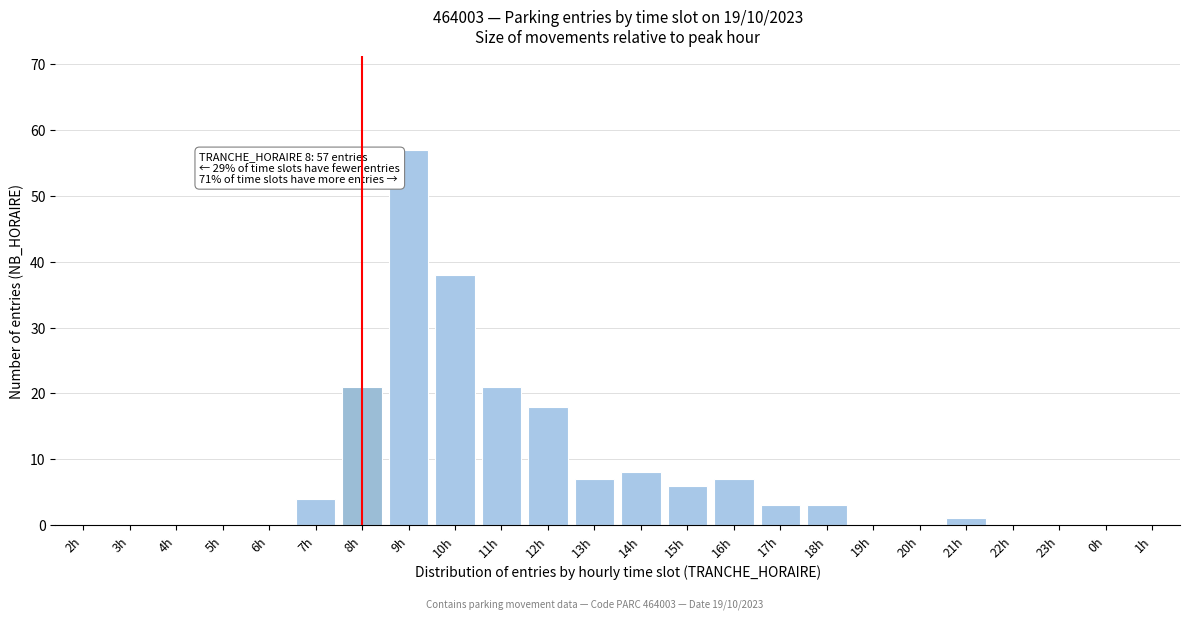

Reading right to left, extract all data points from this chart.

1h=0	0h=0	23h=0	22h=0	21h=1	20h=0	19h=0	18h=3	17h=3	16h=7	15h=6	14h=8	13h=7	12h=18	11h=21	10h=38	9h=57	8h=21	7h=4	6h=0	5h=0	4h=0	3h=0	2h=0